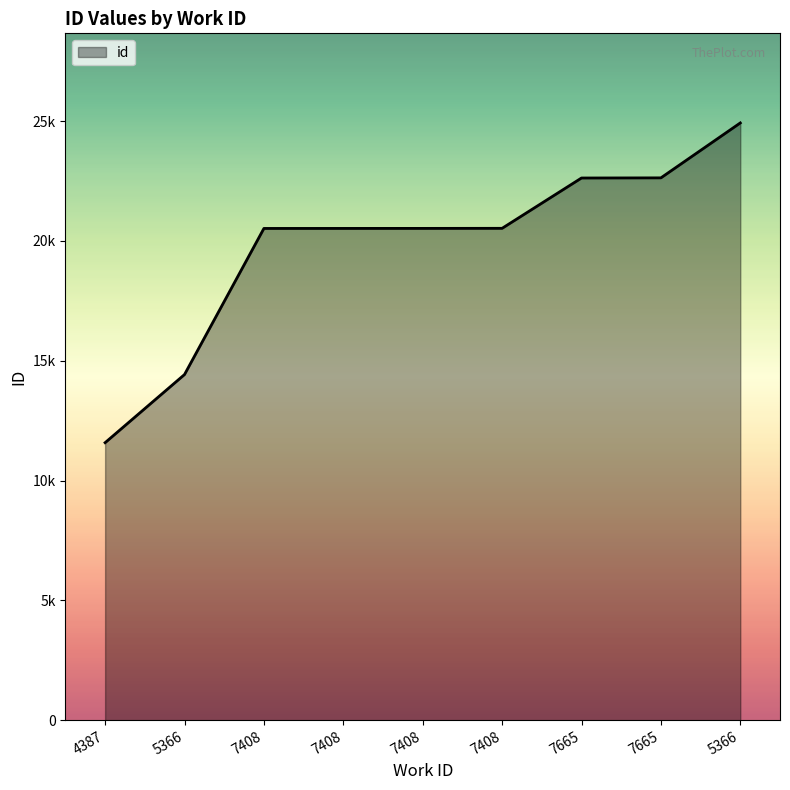

Is this an area chart (filled region under the line)?

Yes